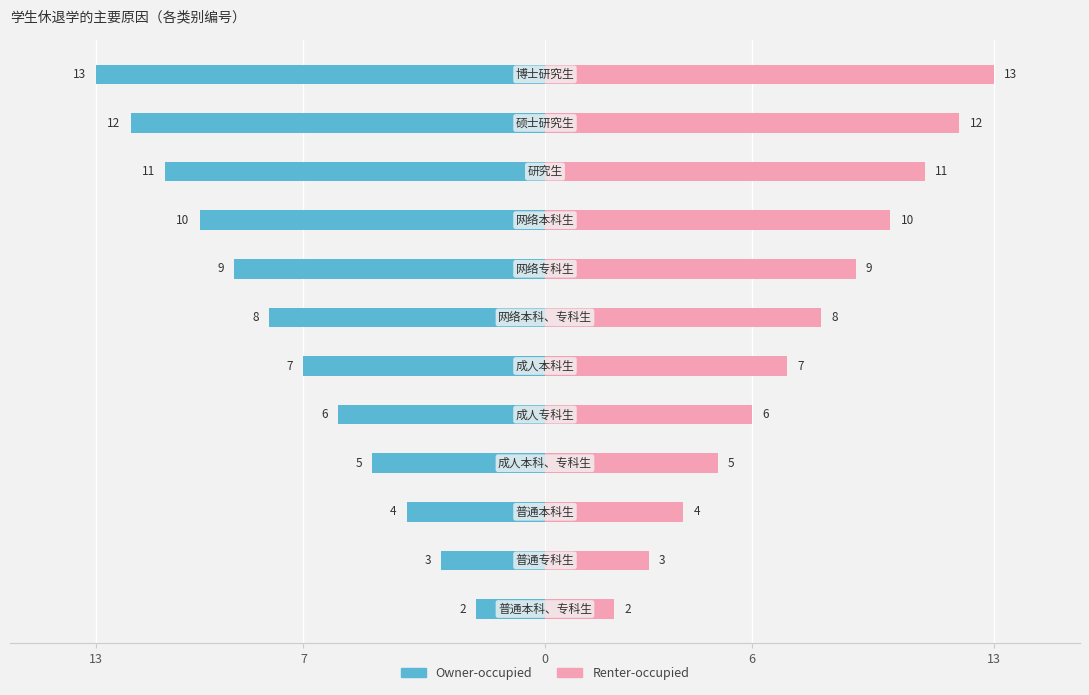

What value does the Owner-occupied series have at 7, to the nearest 5?

-10